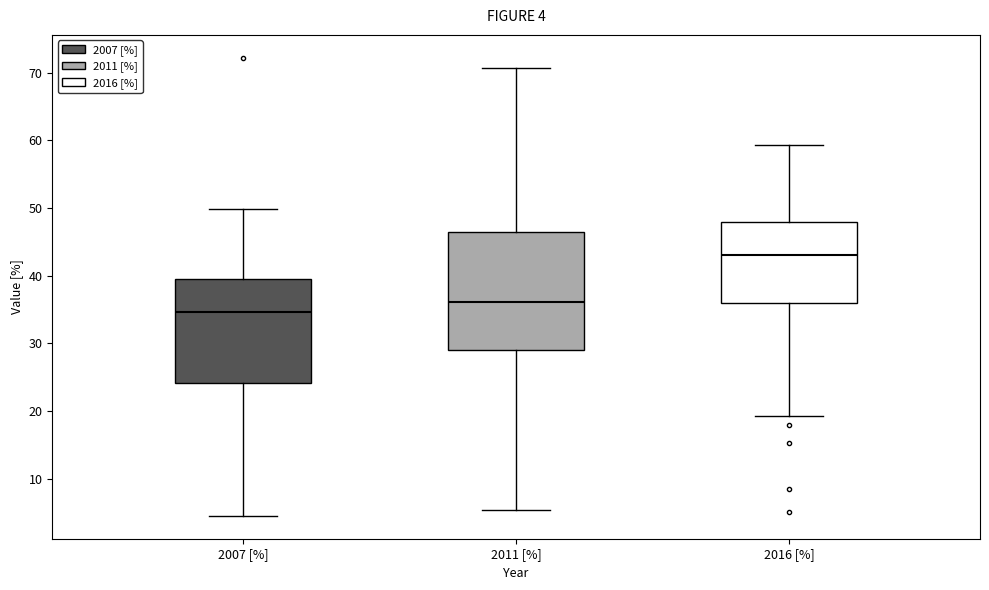

Which box's median line is the lowest?

2007 [%]